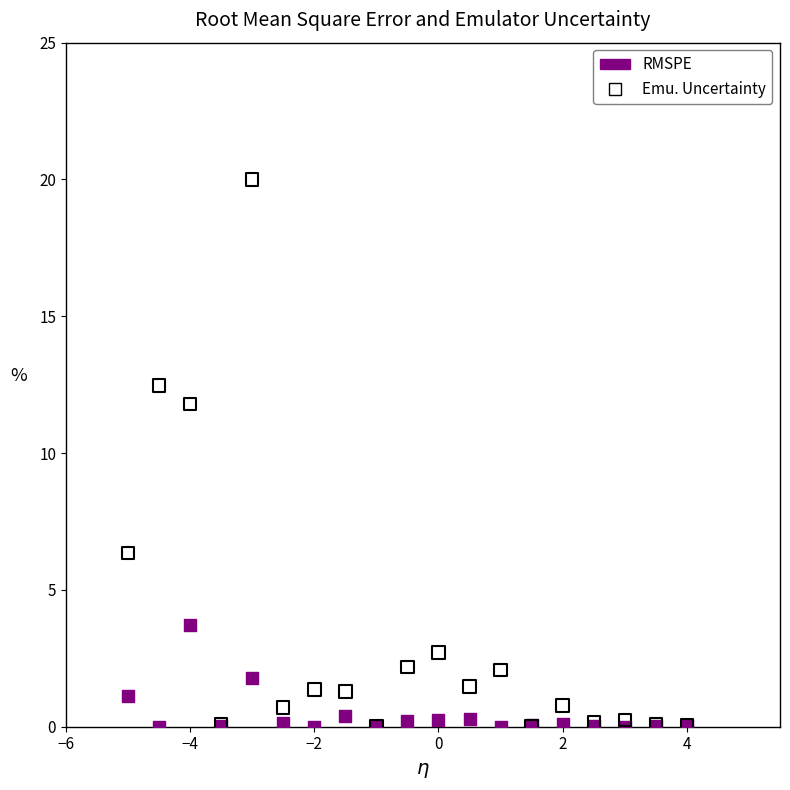

Across all series, what Y value is closest to 10?

11.8